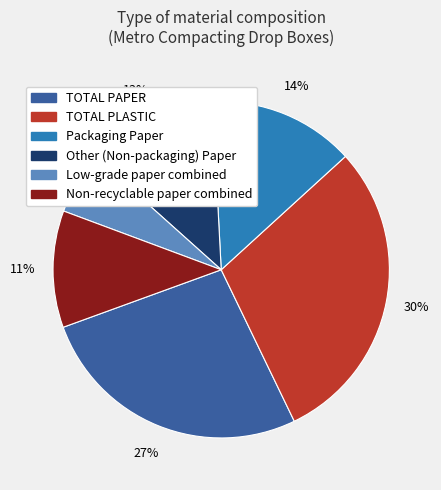

Is it true that Other (Non-packaging) Paper is 13% of the pie?

True